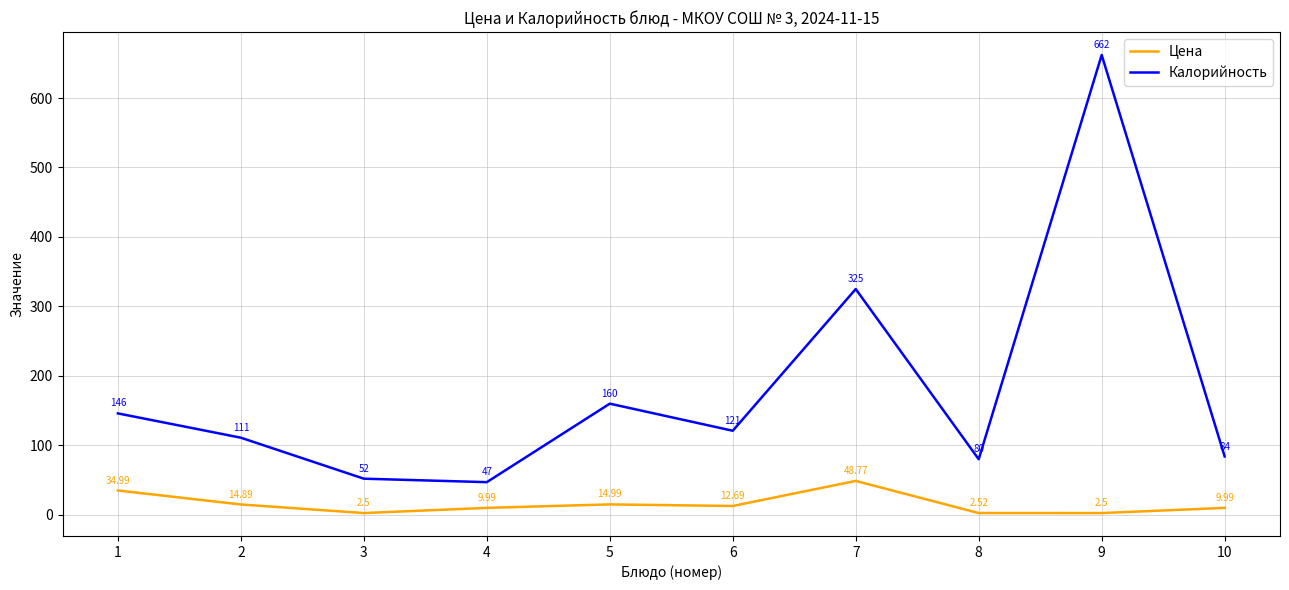

True or false: Калорийность has a value of 160.0 at 5.

True